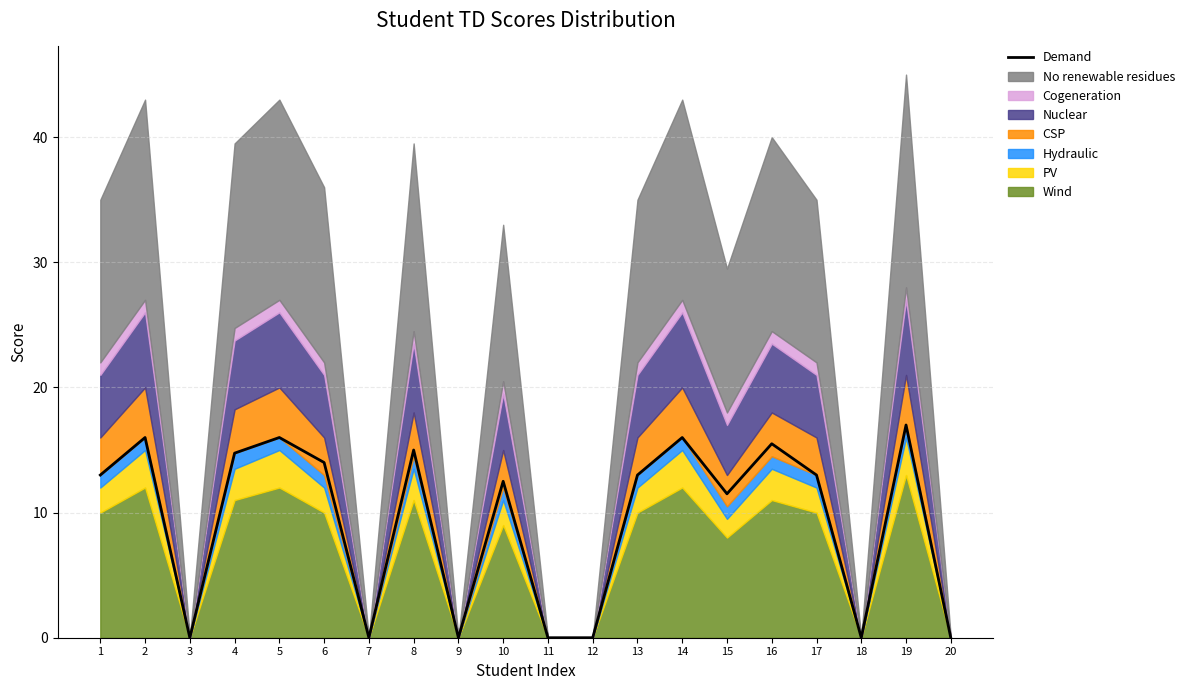

How many values are below 13?

9